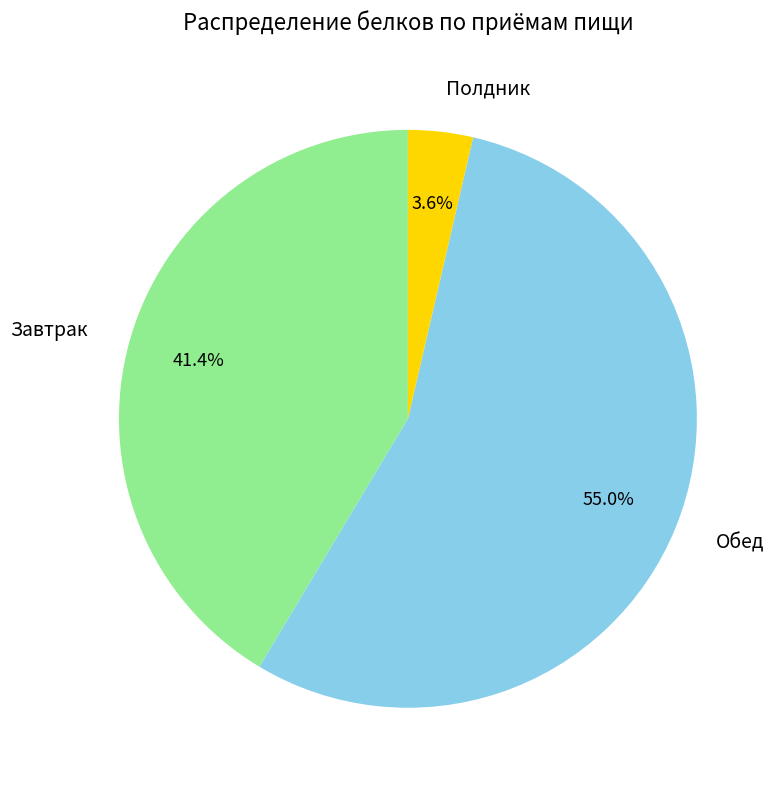

Between Обед and Полдник, which is larger?

Обед